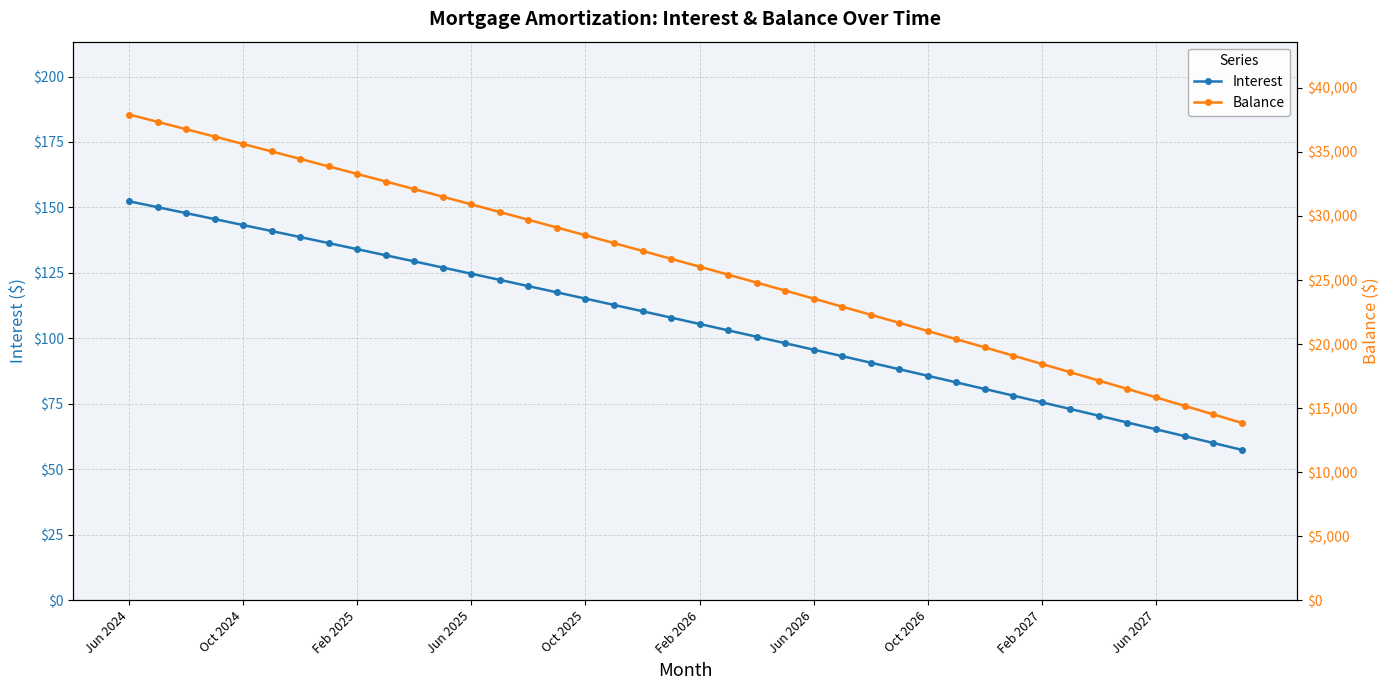

What is the value of the Balance point at the 15th from the left?

29704.0